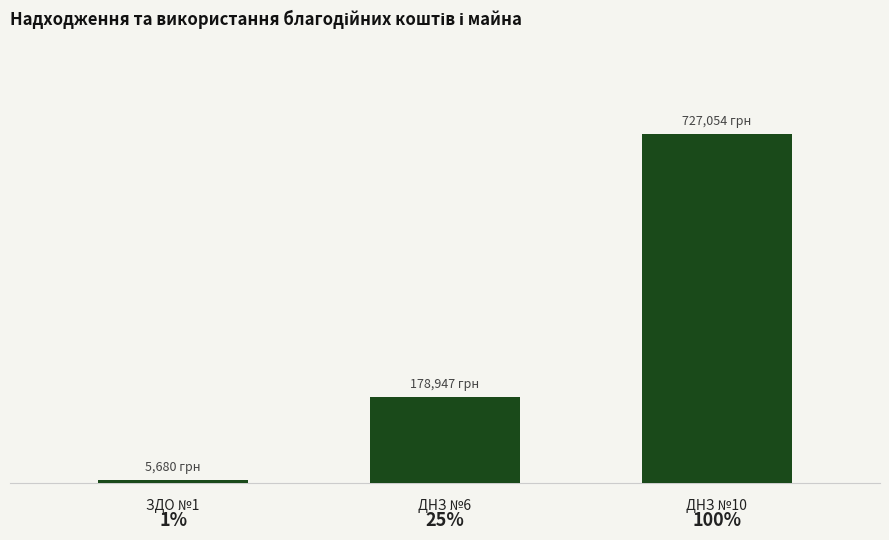

Reading left to right, extract all data points from this chart.

ЗДО №1=5679.6	ДНЗ №6=178947.0	ДНЗ №10=727053.5